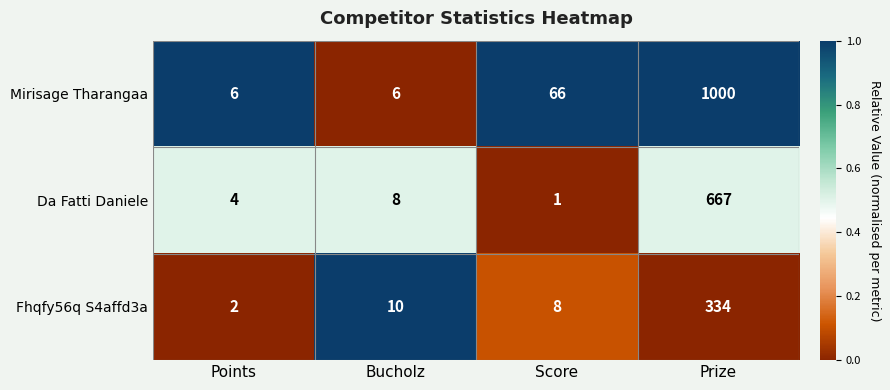

What is the greatest value displayed?

1000